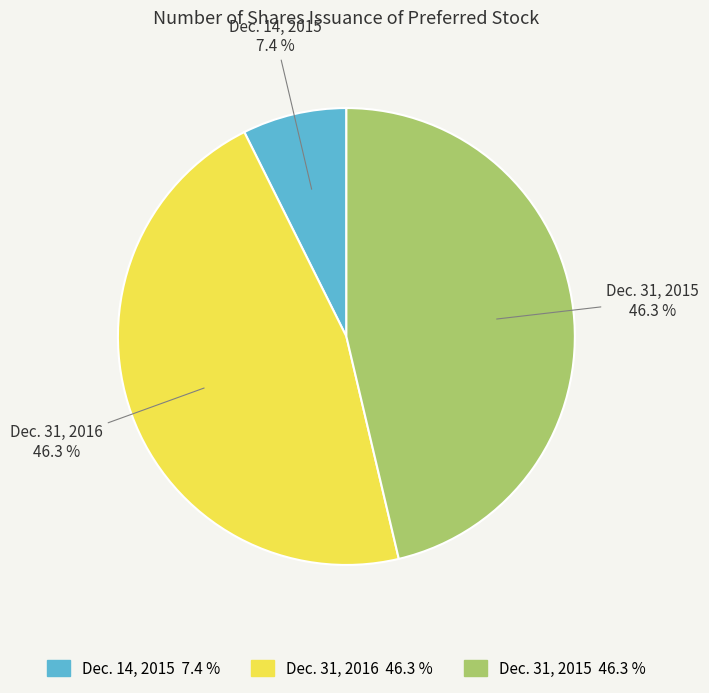

To the nearest percent, what portion does Dec. 31, 2016 represent?

46%